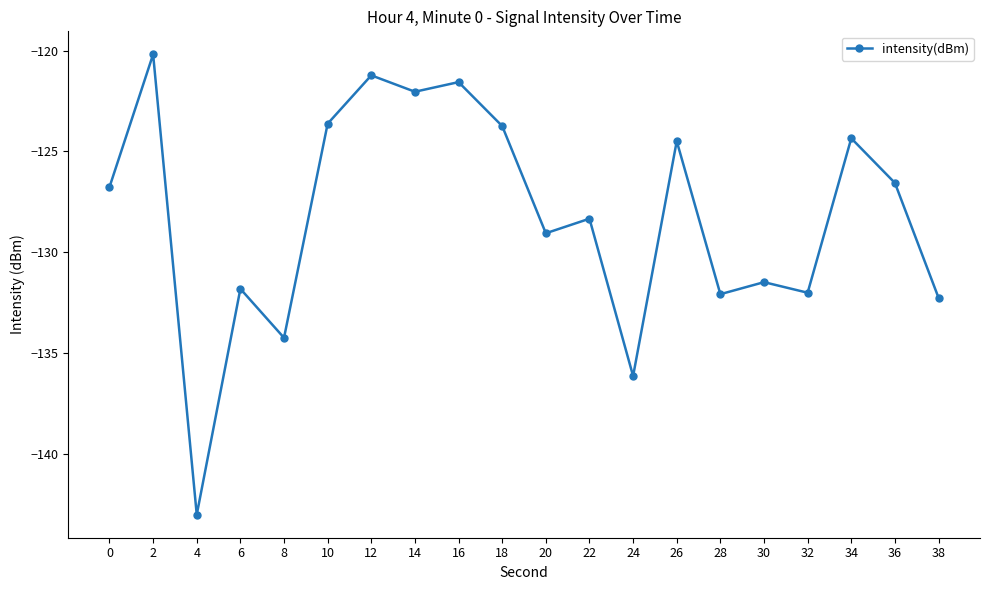

What is the change in value from 4 to 28?

+11.0